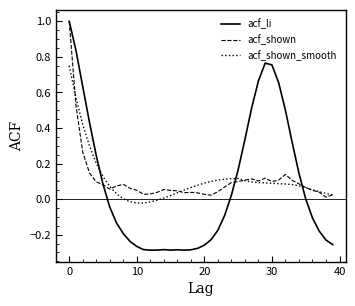

Which series has the widest spread of values?

acf_li